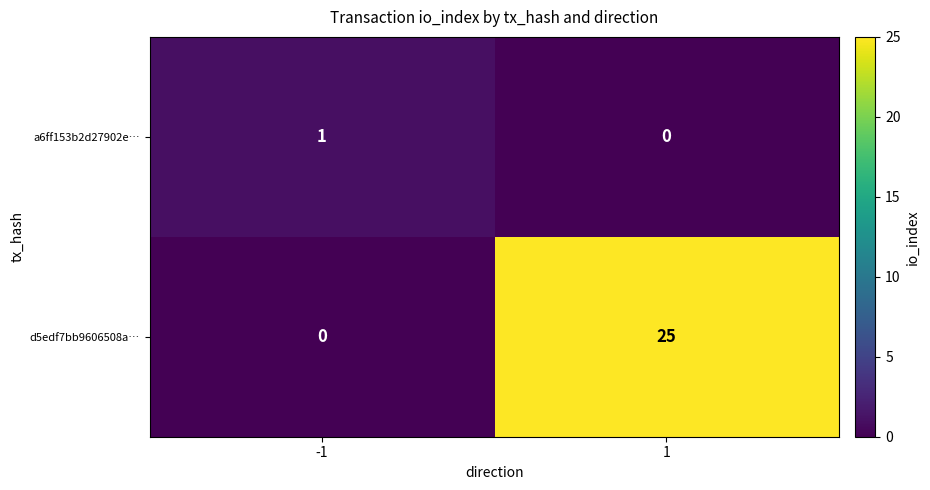

Rank the series at -1 from highest to lowest value.

a6ff153b2d27902e…, d5edf7bb9606508a…